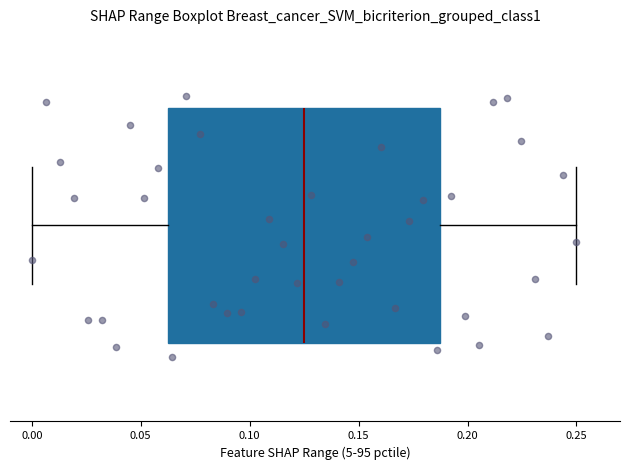

Transcribe this box plot: give where the median line is, the range the box spans, and where the two whiskers end, as read against the x-axis. The values are not printed on the chart, so give them approximately, as read against the axis.

median 0.125, box 0.065 to 0.185, whiskers 0.000 to 0.250